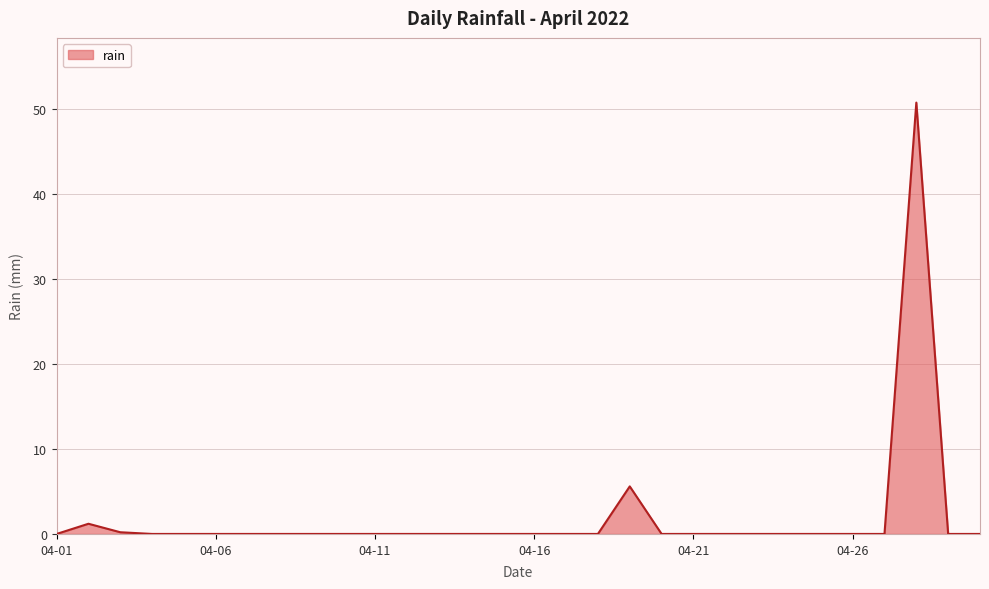

What is the difference between the maximum and minimum values?

50.8